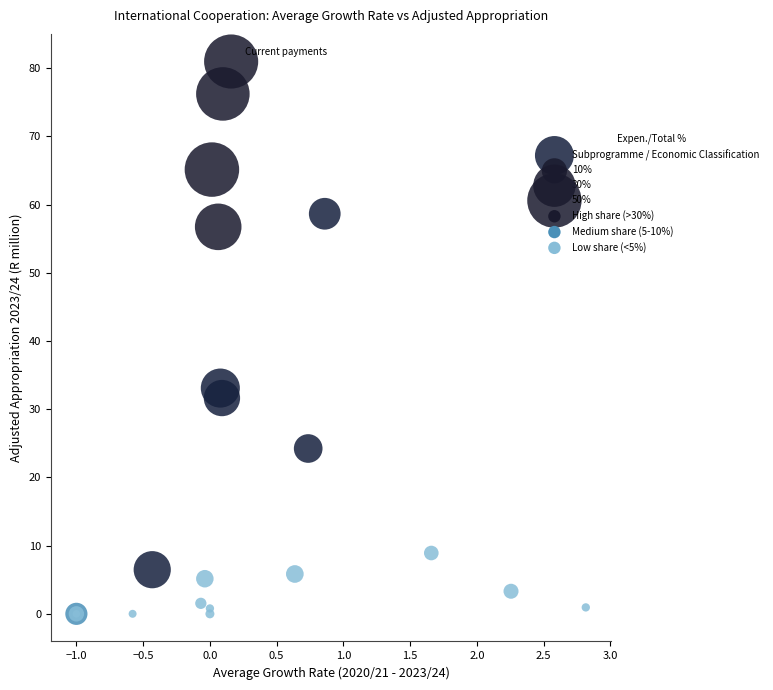

What Y value in the scatter plot is closest to 40?

33.1